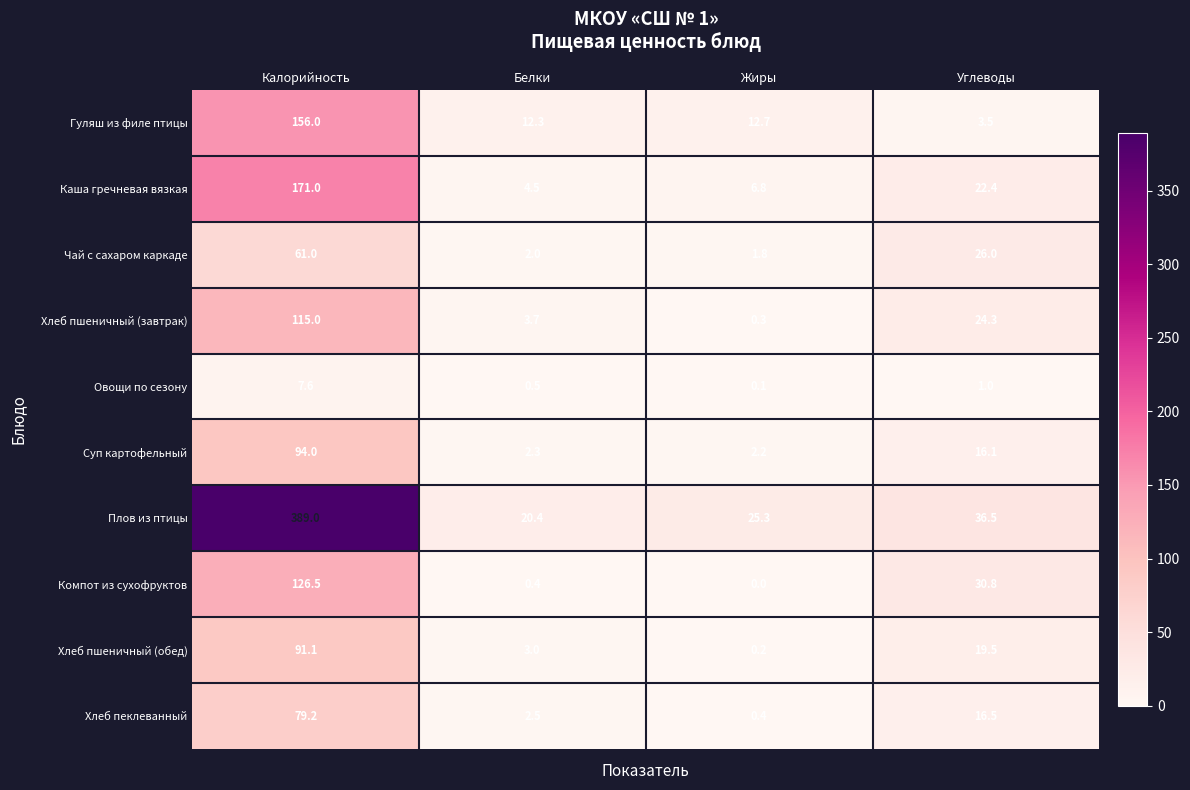

What is the difference between the second highest and second lowest values in the Хлеб пеклеванный series?

14.0